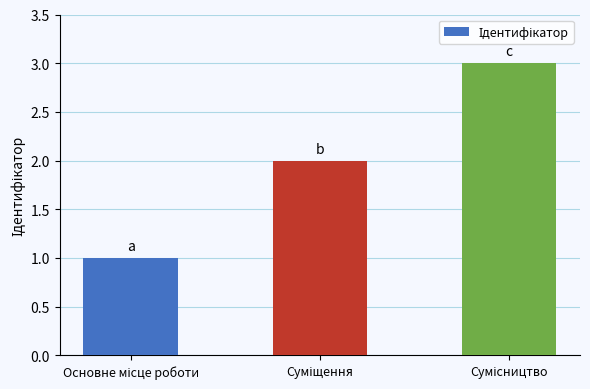

What is the maximum value shown in the chart?

3